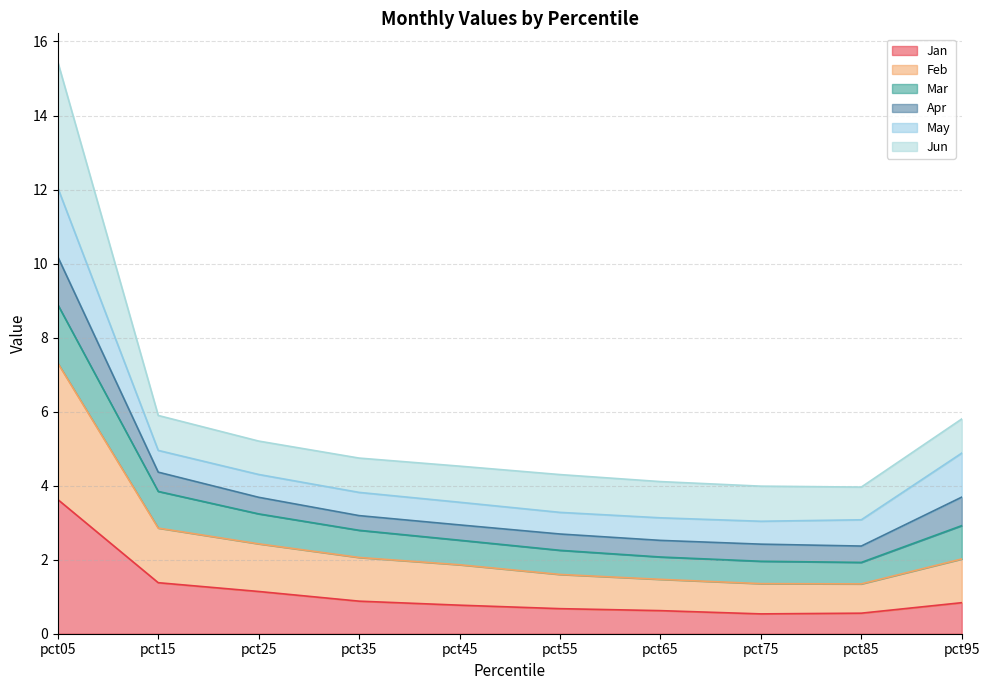

What is the value of the Feb point at the 2nd from the left?

2.9